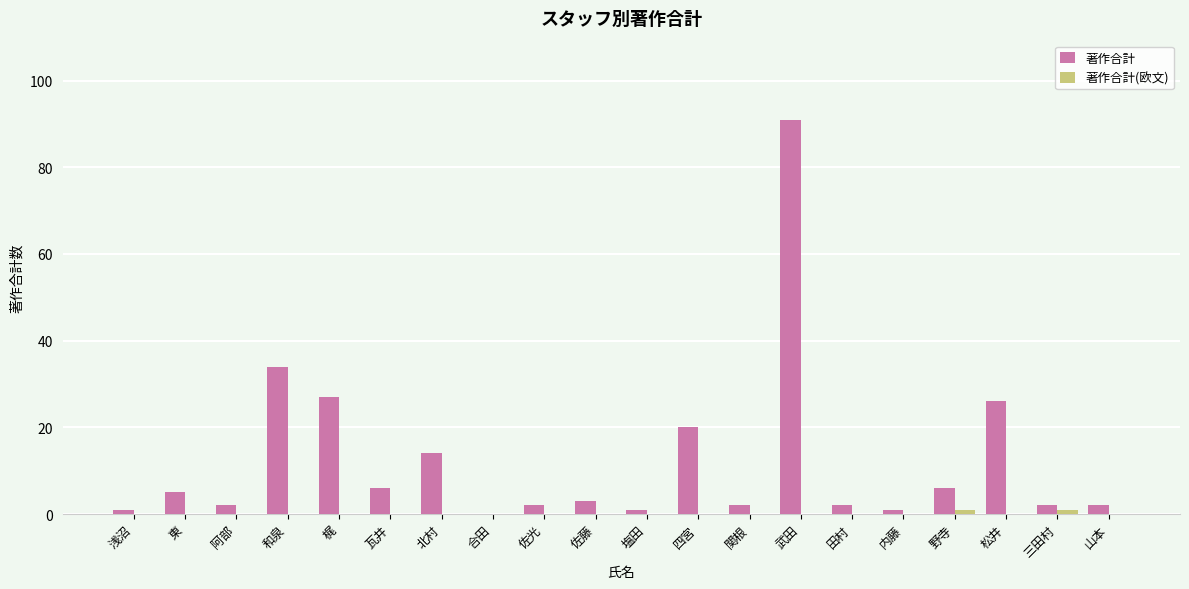

True or false: 著作合計 has a value of 11 at 瓦井.

False